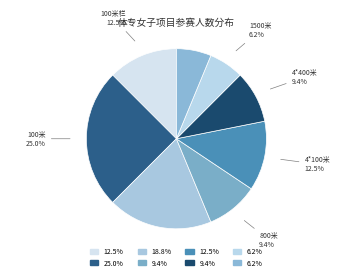

Does any single category account for the majority?

No